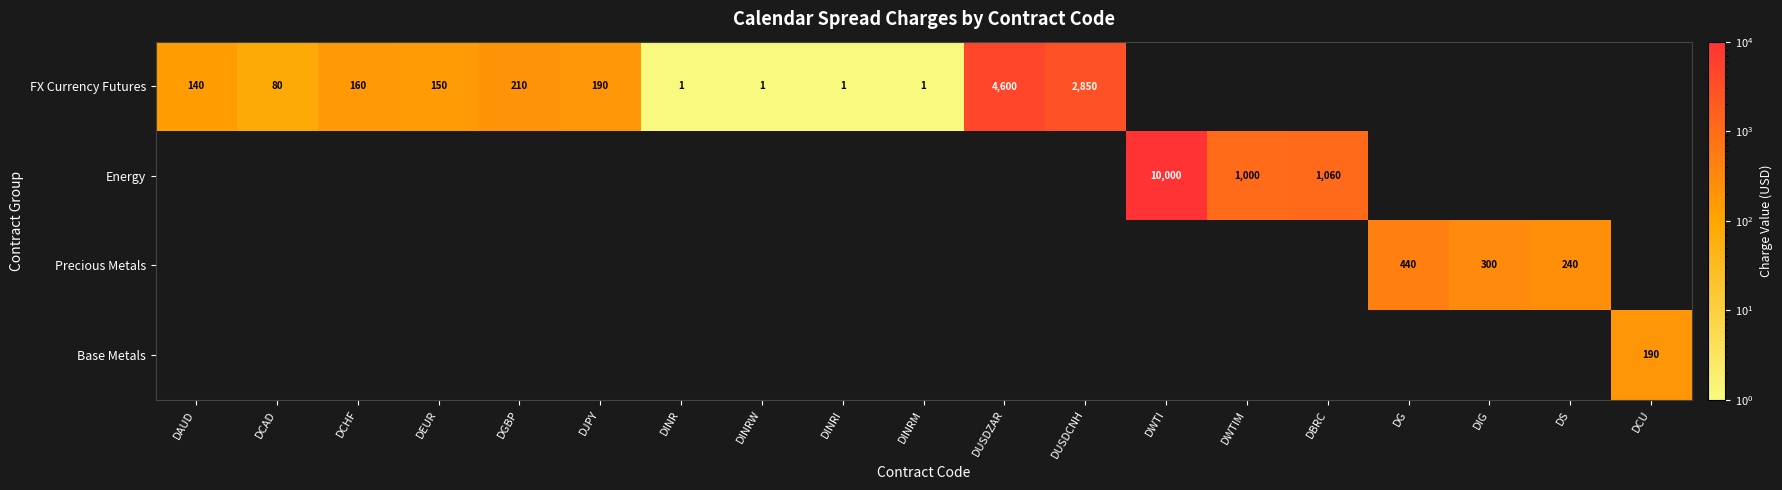

The Energy series shows 1060 at DBRC. True or false?

True